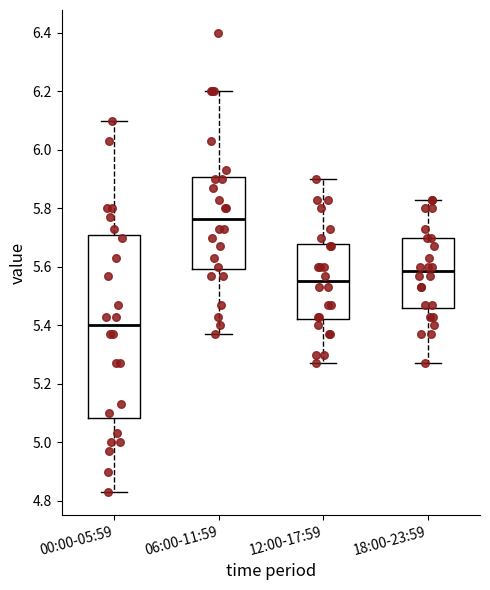

Which box's median line is the highest?

06:00-11:59